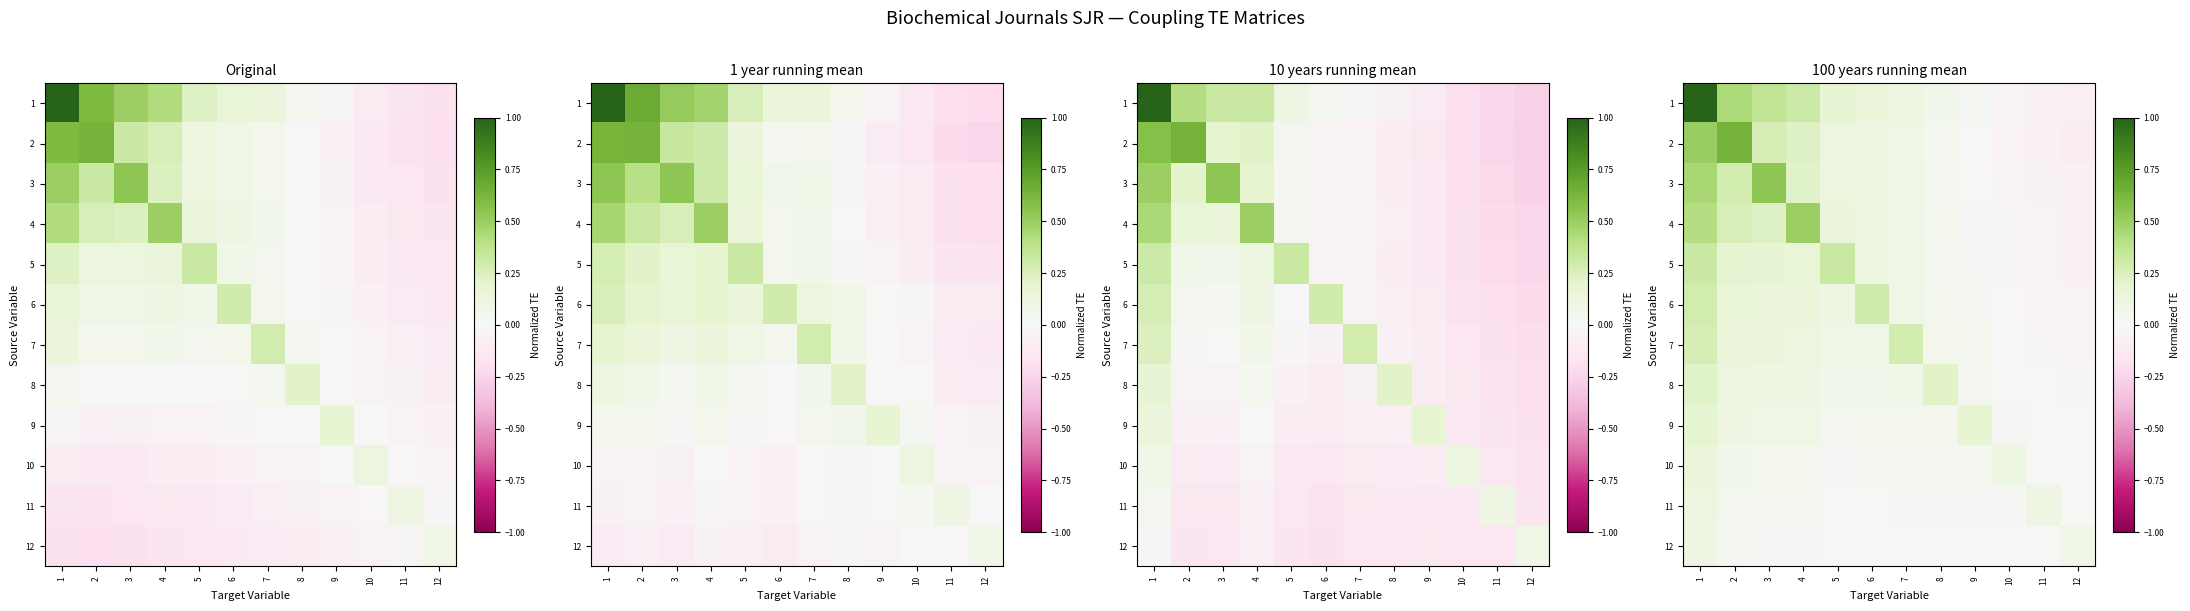

Count the number of categories in the chart.

12